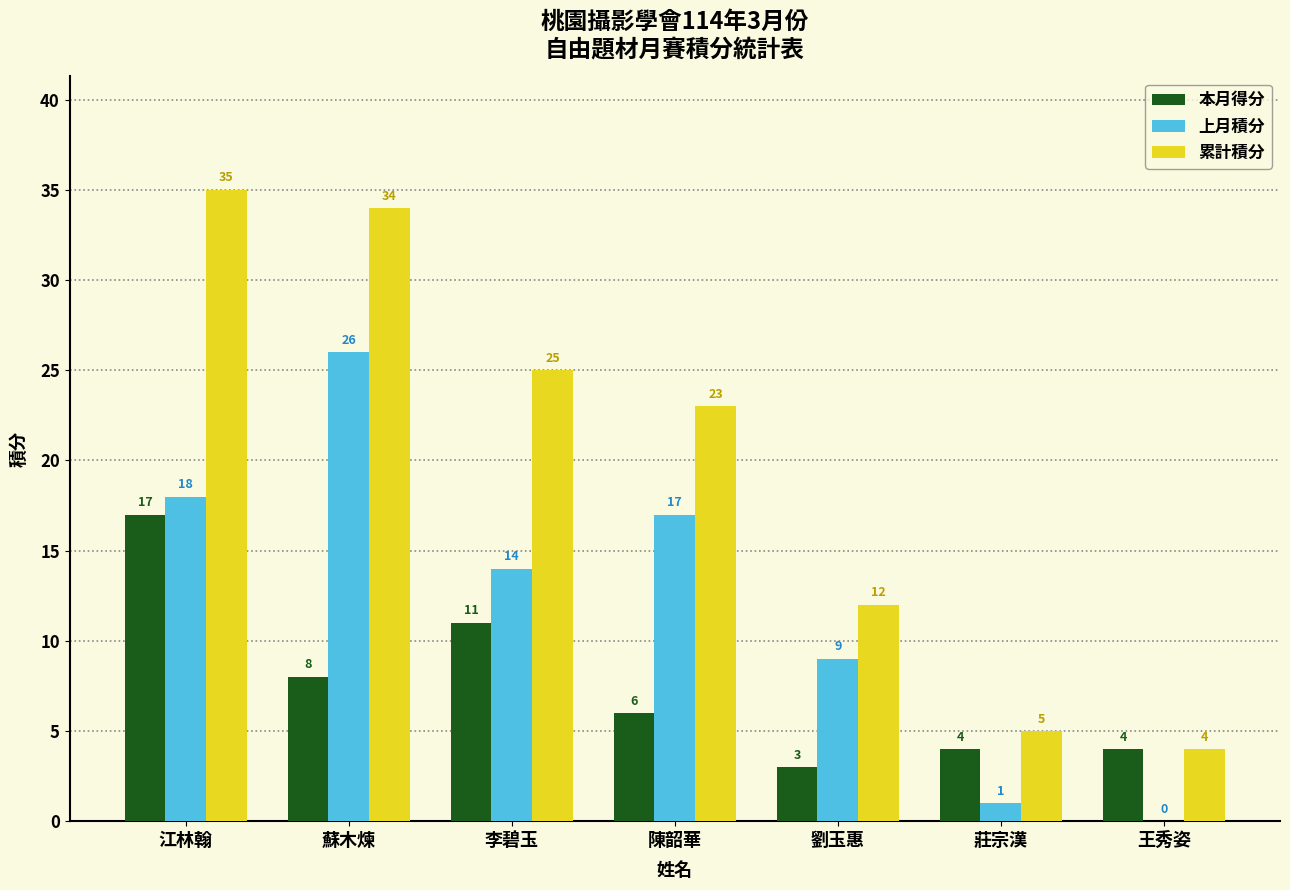

Reading left to right, what are all the values shown in this chart?

本月得分: 江林翰=17	蘇木煉=8	李碧玉=11	陳韶華=6	劉玉惠=3	莊宗漢=4	王秀姿=4
上月積分: 江林翰=18	蘇木煉=26	李碧玉=14	陳韶華=17	劉玉惠=9	莊宗漢=1	王秀姿=0
累計積分: 江林翰=35	蘇木煉=34	李碧玉=25	陳韶華=23	劉玉惠=12	莊宗漢=5	王秀姿=4